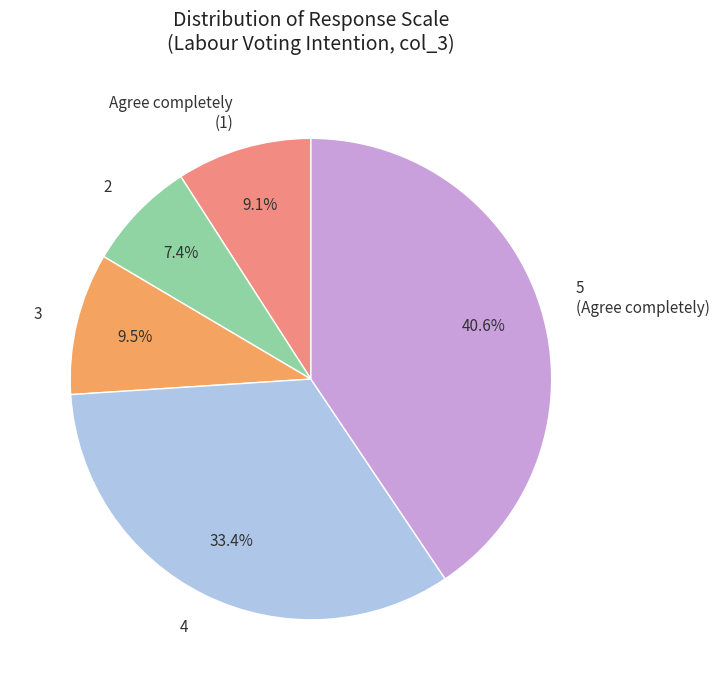

Which category has the smallest portion of the pie?

2